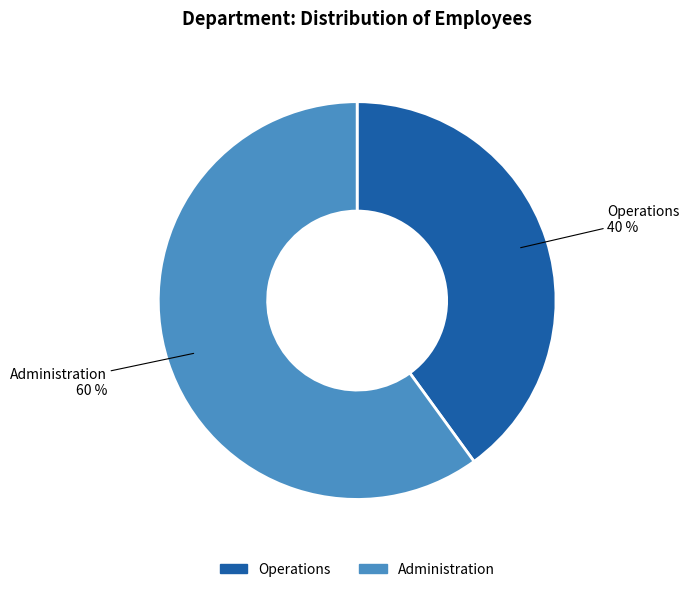

What is the smallest slice in the pie chart?

Operations